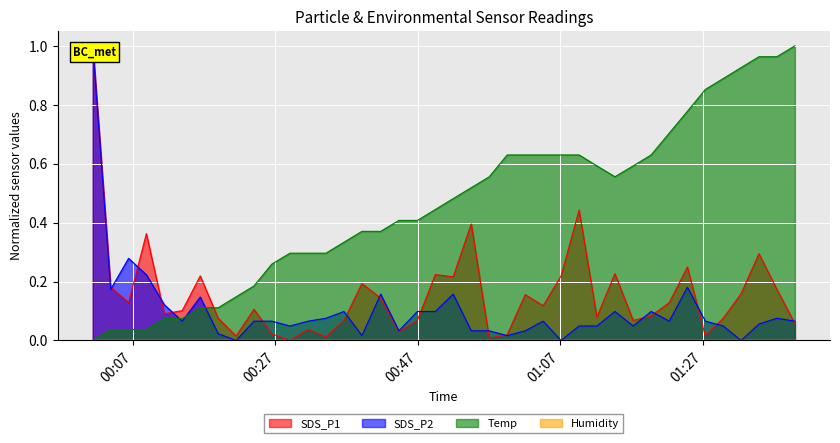

Rank the series by their average value, from highest to lowest.

Temp, SDS_P1, SDS_P2